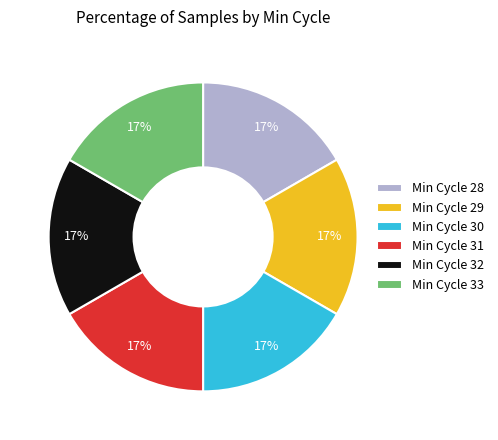

Approximately how many times larger is the value at Min Cycle 31 compared to Min Cycle 33?

1.0